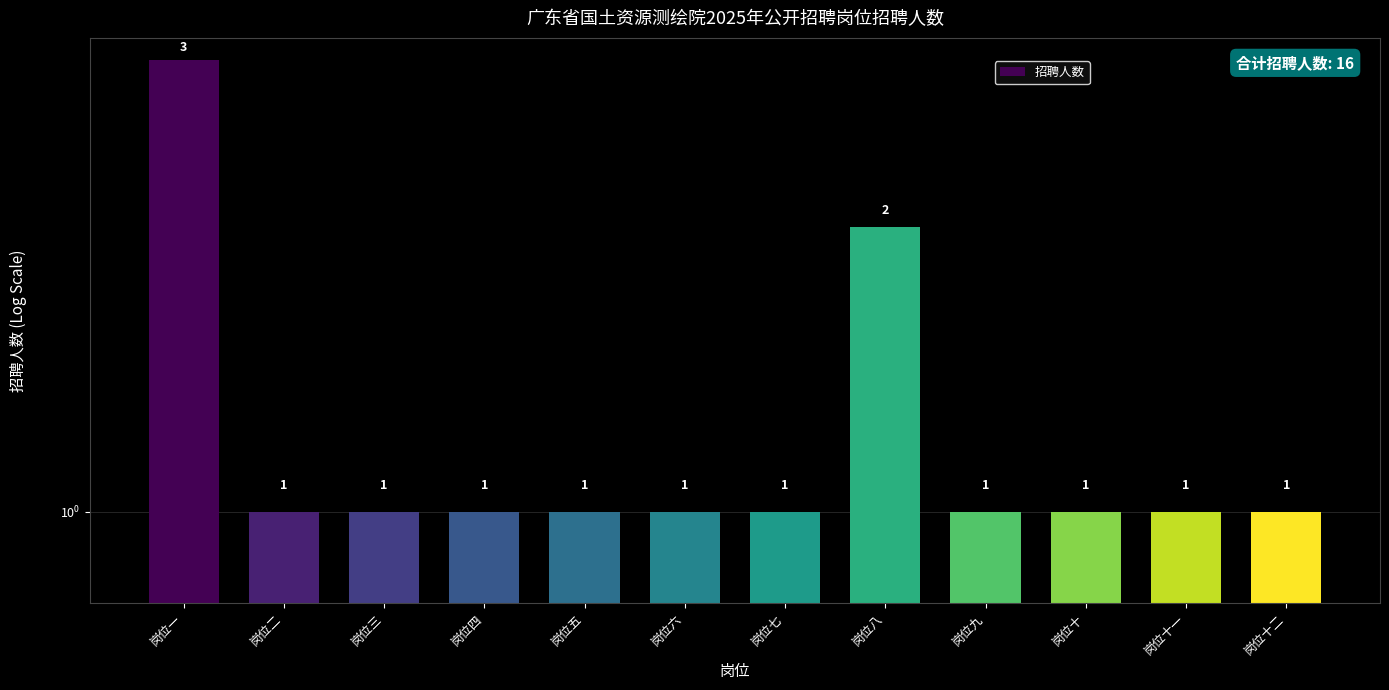

Rank the categories by value from lowest to highest.

岗位二, 岗位三, 岗位四, 岗位五, 岗位六, 岗位七, 岗位九, 岗位十, 岗位十一, 岗位十二, 岗位八, 岗位一